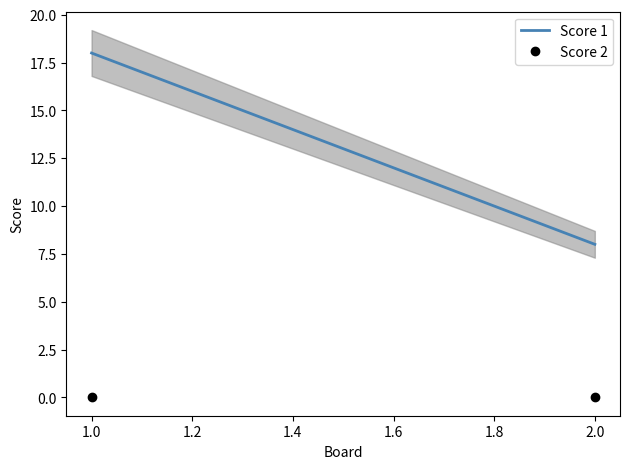

What is the greatest value displayed?

18